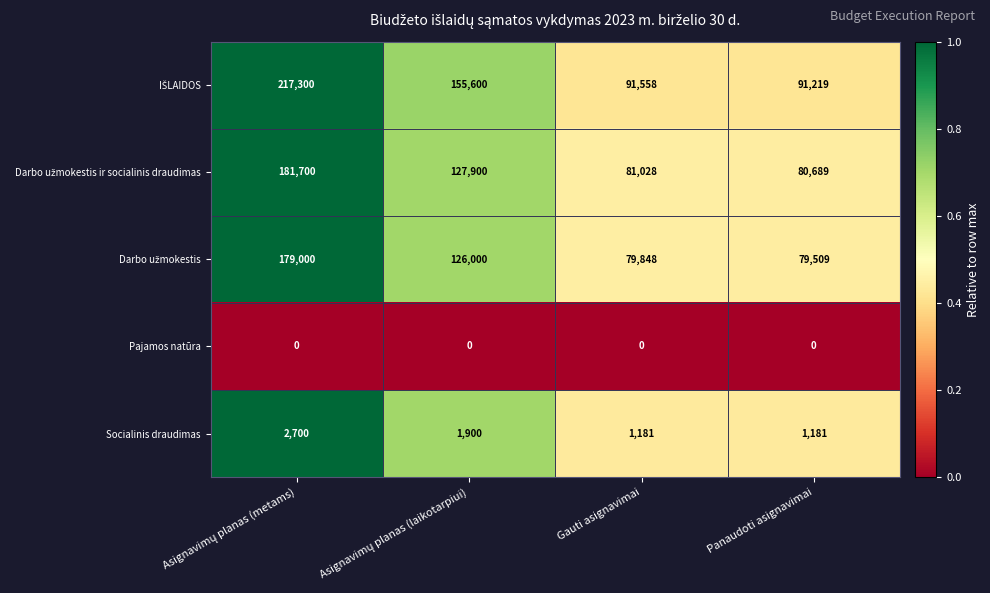

What is the difference between the highest and lowest values at Gauti asignavimai?

91558